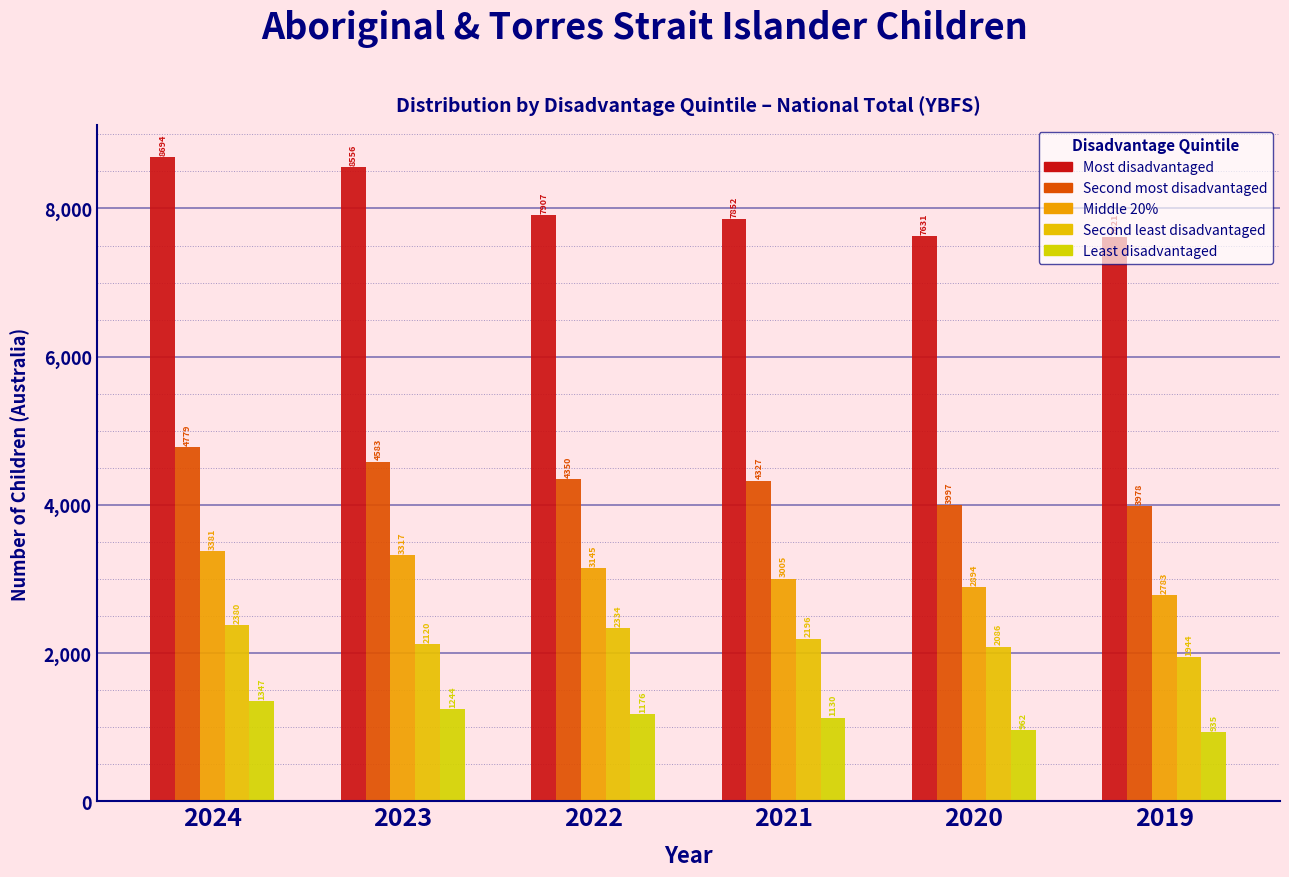

How many series are shown in this chart?

5